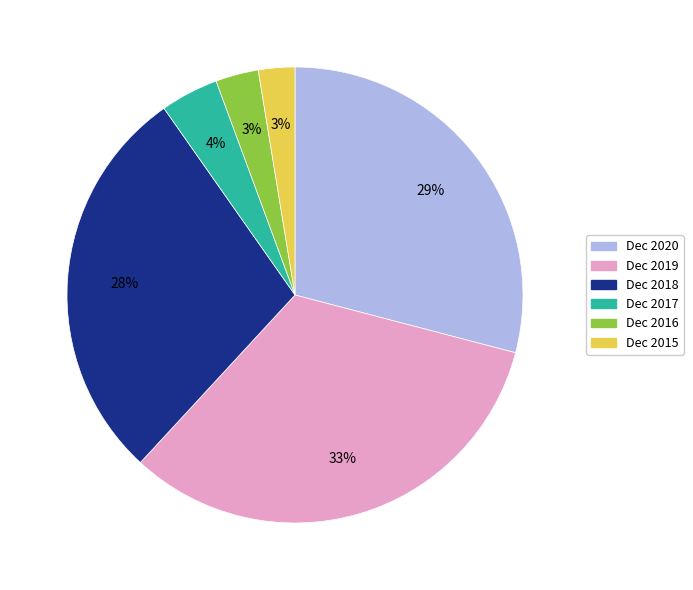

Approximately how many times larger is the value at Dec 2015 compared to Dec 2018?

0.1